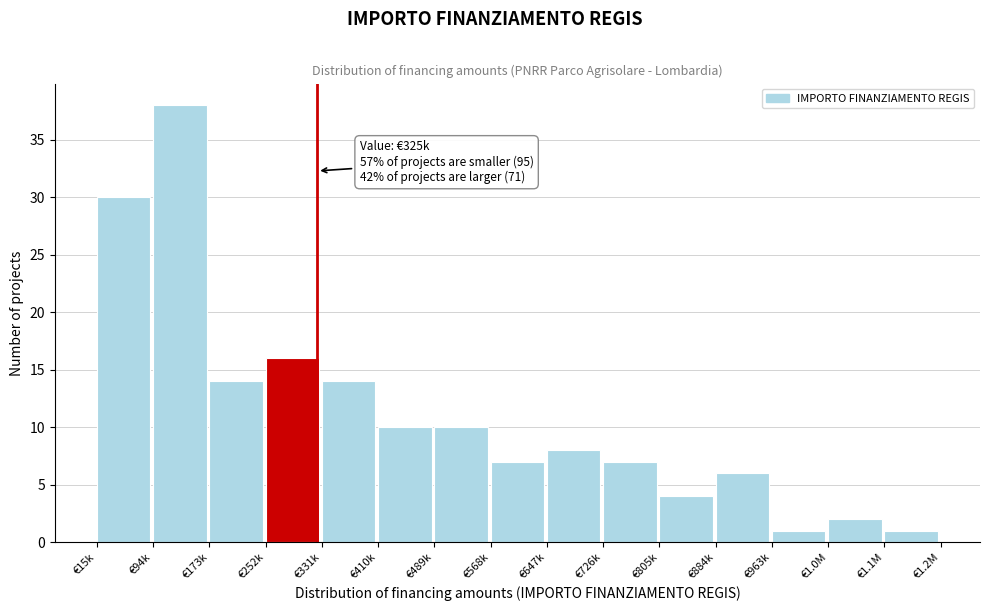

Reading left to right, list all the values displayed in this chart.

30	38	14	16	14	10	10	7	8	7	4	6	1	2	1